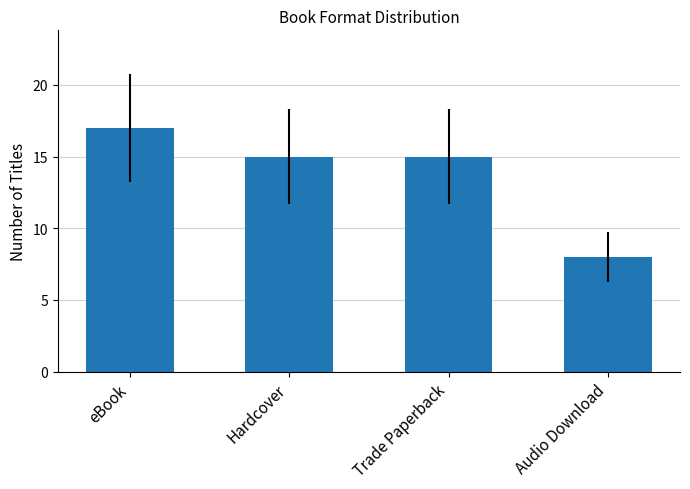

What is the difference between the maximum and second lowest values?

2